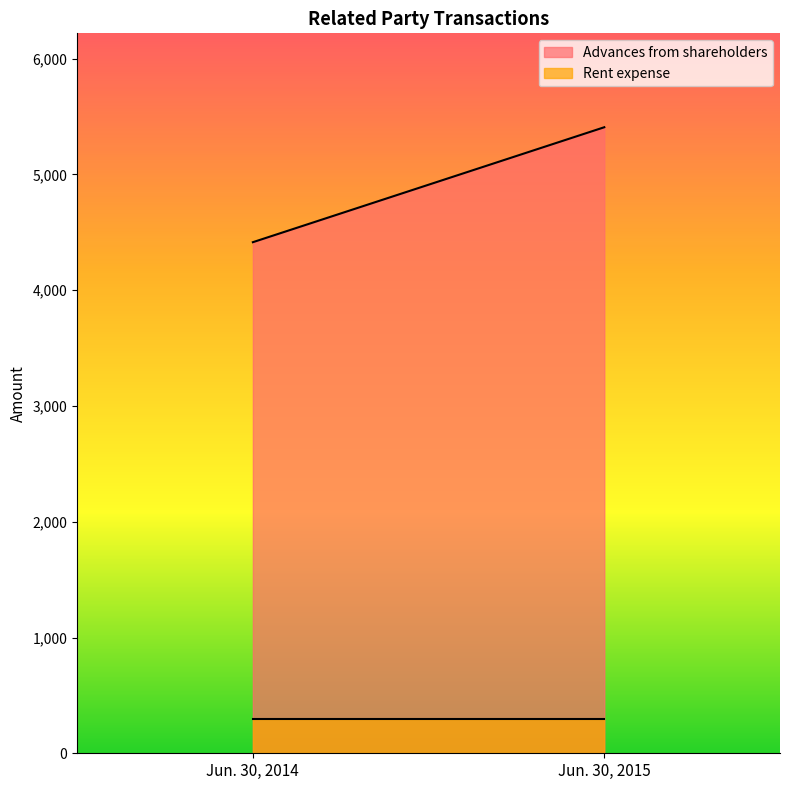

Reading left to right, extract all data points from this chart.

Advances from shareholders: 4415	5408
Rent expense: 300	300